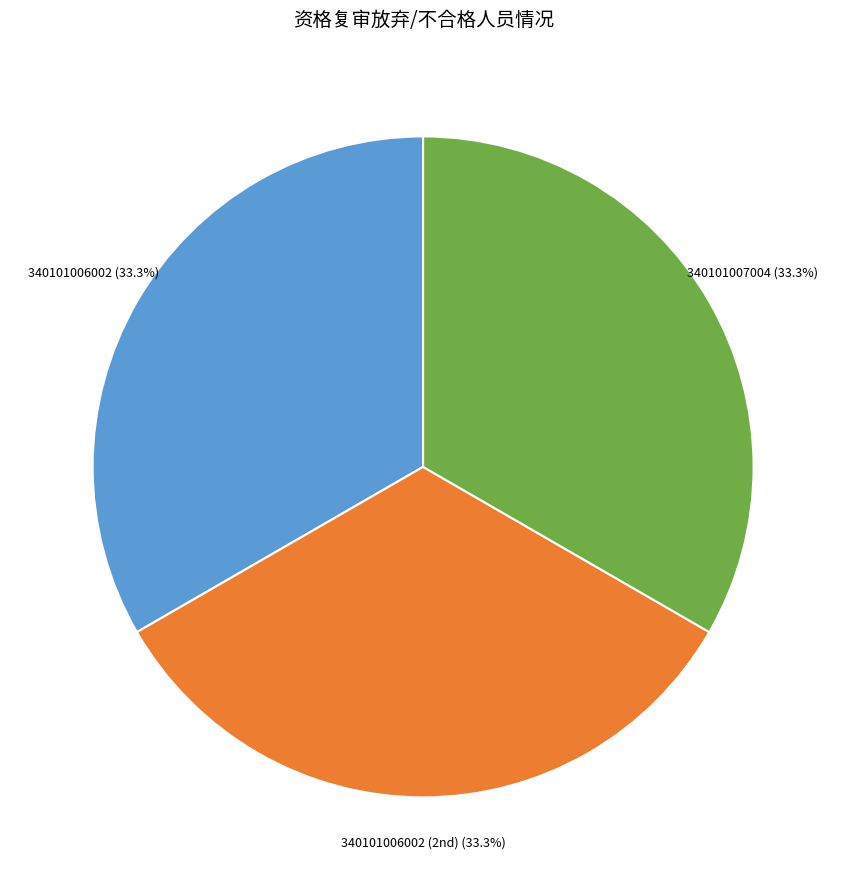

What percentage is NOT represented by 340101006002?

66.7%